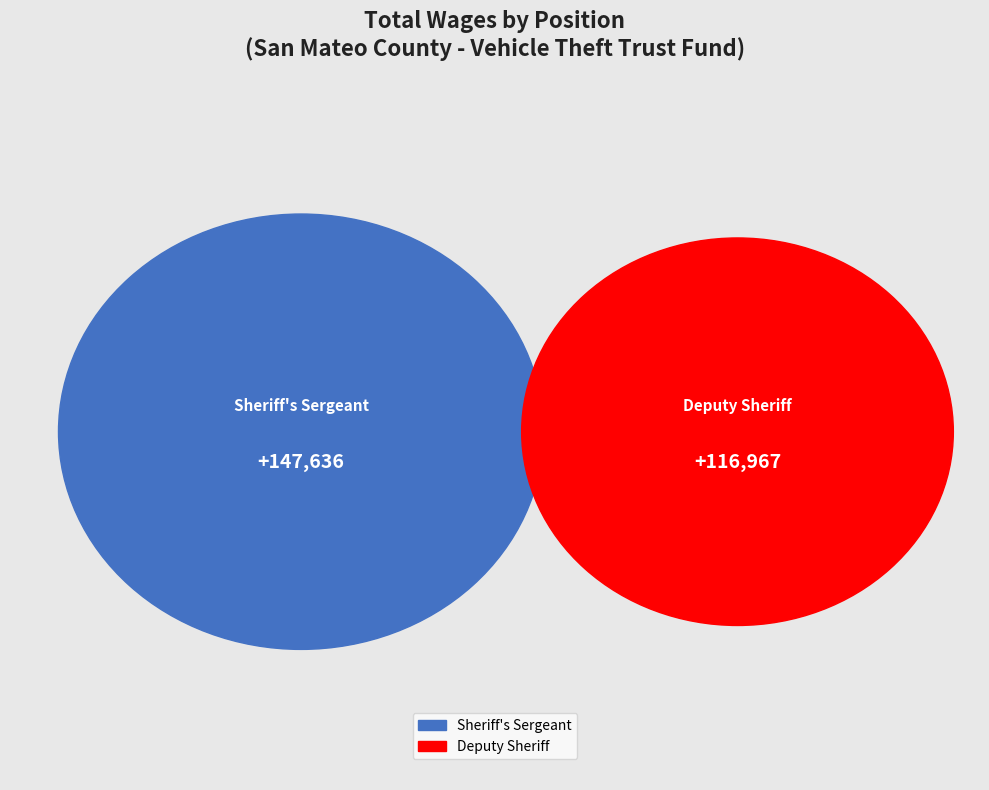

To the nearest percent, what percentage of the pie is Deputy Sheriff?

44%